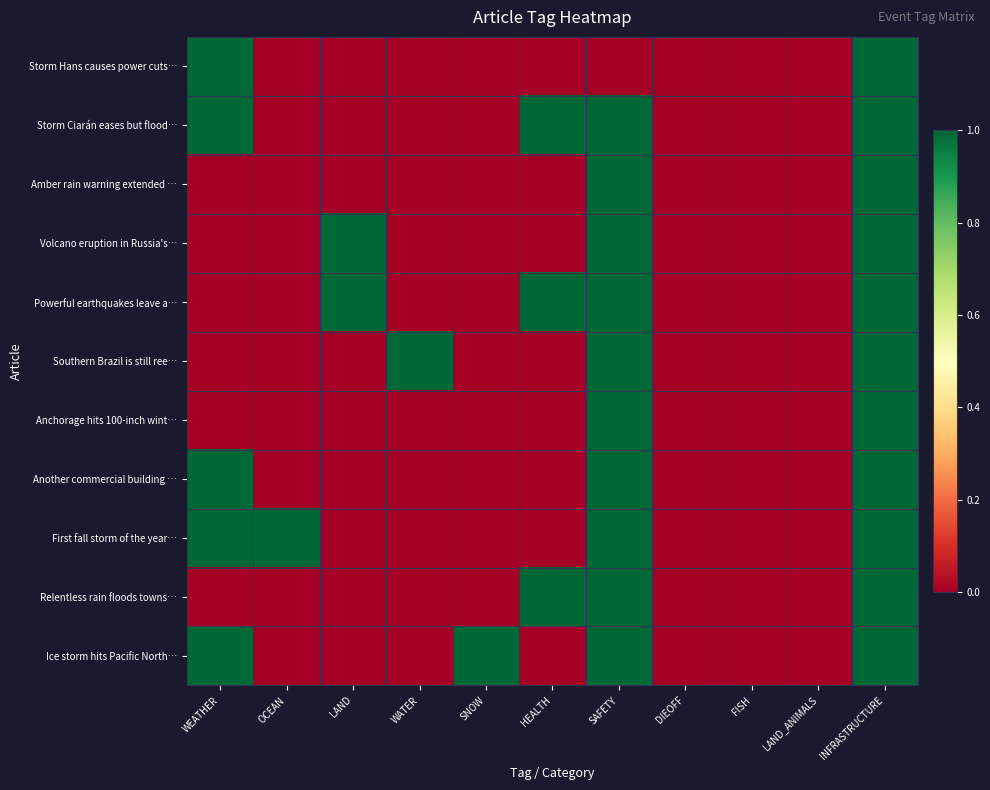

Reading left to right, extract all data points from this chart.

Storm Hans causes power cuts…: WEATHER=1	OCEAN=0	LAND=0	WATER=0	SNOW=0	HEALTH=0	SAFETY=0	DIEOFF=0	FISH=0	LAND_ANIMALS=0	INFRASTRUCTURE=1
Storm Ciarán eases but flood…: WEATHER=1	OCEAN=0	LAND=0	WATER=0	SNOW=0	HEALTH=1	SAFETY=1	DIEOFF=0	FISH=0	LAND_ANIMALS=0	INFRASTRUCTURE=1
Amber rain warning extended …: WEATHER=0	OCEAN=0	LAND=0	WATER=0	SNOW=0	HEALTH=0	SAFETY=1	DIEOFF=0	FISH=0	LAND_ANIMALS=0	INFRASTRUCTURE=1
Volcano eruption in Russia's…: WEATHER=0	OCEAN=0	LAND=1	WATER=0	SNOW=0	HEALTH=0	SAFETY=1	DIEOFF=0	FISH=0	LAND_ANIMALS=0	INFRASTRUCTURE=1
Powerful earthquakes leave a…: WEATHER=0	OCEAN=0	LAND=1	WATER=0	SNOW=0	HEALTH=1	SAFETY=1	DIEOFF=0	FISH=0	LAND_ANIMALS=0	INFRASTRUCTURE=1
Southern Brazil is still ree…: WEATHER=0	OCEAN=0	LAND=0	WATER=1	SNOW=0	HEALTH=0	SAFETY=1	DIEOFF=0	FISH=0	LAND_ANIMALS=0	INFRASTRUCTURE=1
Anchorage hits 100-inch wint…: WEATHER=0	OCEAN=0	LAND=0	WATER=0	SNOW=0	HEALTH=0	SAFETY=1	DIEOFF=0	FISH=0	LAND_ANIMALS=0	INFRASTRUCTURE=1
Another commercial building …: WEATHER=1	OCEAN=0	LAND=0	WATER=0	SNOW=0	HEALTH=0	SAFETY=1	DIEOFF=0	FISH=0	LAND_ANIMALS=0	INFRASTRUCTURE=1
First fall storm of the year…: WEATHER=1	OCEAN=1	LAND=0	WATER=0	SNOW=0	HEALTH=0	SAFETY=1	DIEOFF=0	FISH=0	LAND_ANIMALS=0	INFRASTRUCTURE=1
Relentless rain floods towns…: WEATHER=0	OCEAN=0	LAND=0	WATER=0	SNOW=0	HEALTH=1	SAFETY=1	DIEOFF=0	FISH=0	LAND_ANIMALS=0	INFRASTRUCTURE=1
Ice storm hits Pacific North…: WEATHER=1	OCEAN=0	LAND=0	WATER=0	SNOW=1	HEALTH=0	SAFETY=1	DIEOFF=0	FISH=0	LAND_ANIMALS=0	INFRASTRUCTURE=1